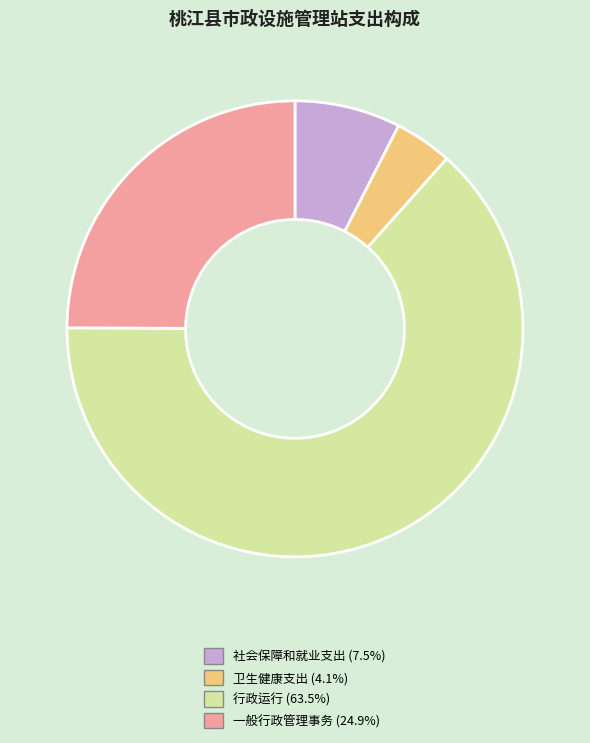

Approximately how many times larger is the value at 卫生健康支出 compared to 社会保障和就业支出?

0.5